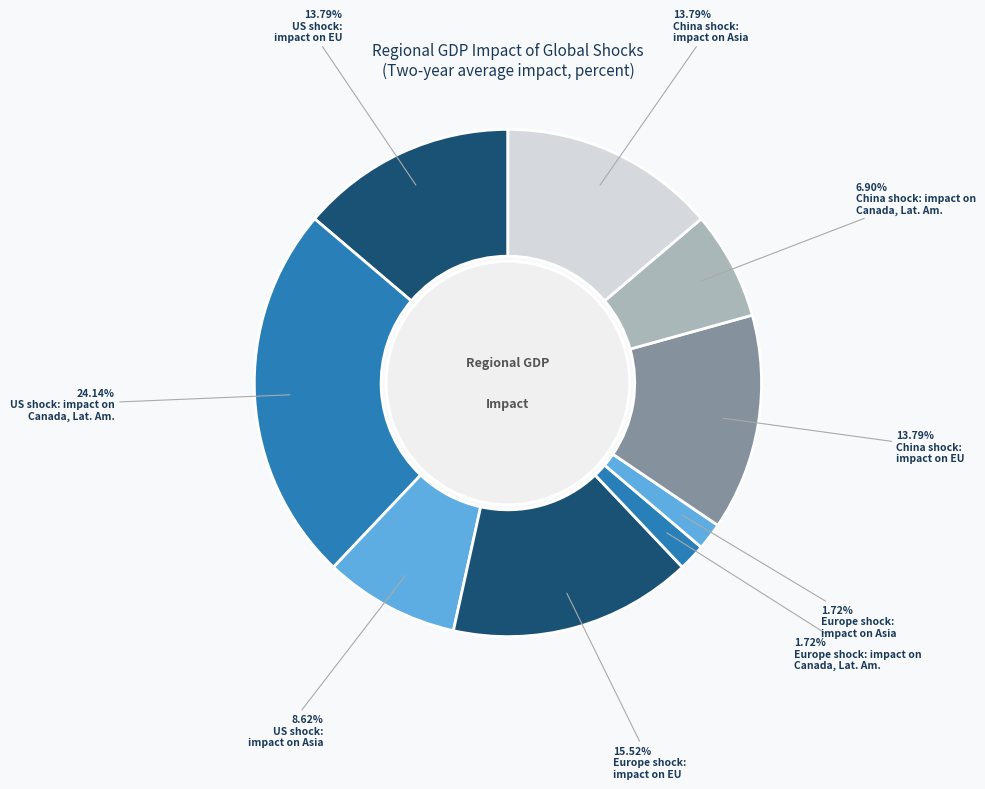

To the nearest percent, what is the difference between the largest and smallest slice percentages?

22%